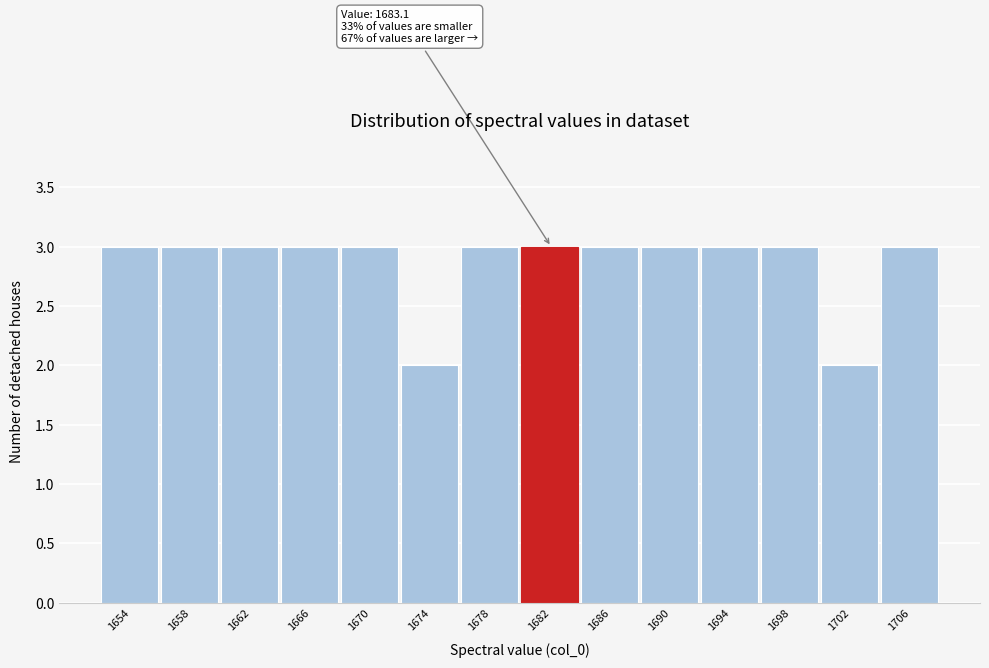

Reading left to right, transcribe all the data shown in this chart.

3	3	3	3	3	2	3	3	3	3	3	3	2	3